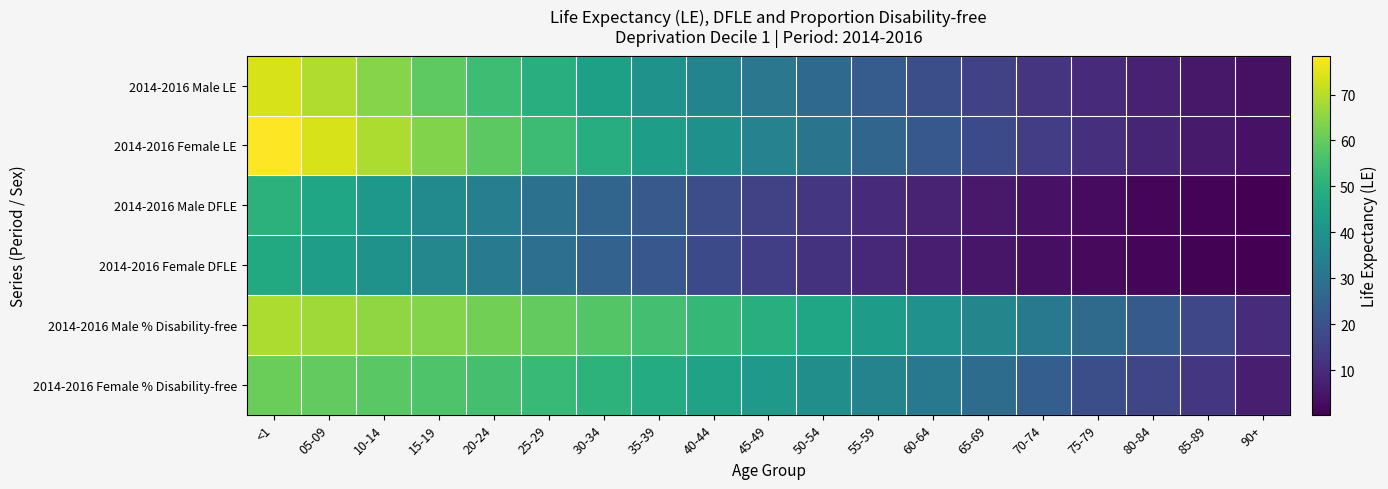

Reading left to right, what are all the values shown in this chart?

2014-2016 Male LE: <1=73.6	05-09=69.1	10-14=64.1	15-19=59.2	20-24=54.3	25-29=49.5	30-34=44.8	35-39=40.1	40-44=35.7	45-49=31.3	50-54=27.1	55-59=22.9	60-64=19.2	65-69=15.7	70-74=12.4	75-79=9.7	80-84=7.4	85-89=5.3	90+=3.7
2014-2016 Female LE: <1=78.5	05-09=73.7	10-14=68.8	15-19=63.8	20-24=58.9	25-29=54.0	30-34=49.1	35-39=44.3	40-44=39.4	45-49=34.8	50-54=30.2	55-59=25.9	60-64=21.8	65-69=17.9	70-74=14.4	75-79=11.1	80-84=8.3	85-89=5.9	90+=4.1
2014-2016 Male DFLE: <1=50.6	05-09=46.4	10-14=42.1	15-19=37.8	20-24=33.6	25-29=29.6	30-34=25.7	35-39=22.1	40-44=18.7	45-49=15.5	50-54=12.6	55-59=9.9	60-64=7.6	65-69=5.6	70-74=4.0	75-79=2.7	80-84=1.7	85-89=0.9	90+=0.4
2014-2016 Female DFLE: <1=47.7	05-09=44.0	10-14=40.2	15-19=36.4	20-24=32.5	25-29=28.7	30-34=25.0	35-39=21.4	40-44=17.9	45-49=14.7	50-54=11.8	55-59=9.1	60-64=6.9	65-69=5.0	70-74=3.4	75-79=2.1	80-84=1.4	85-89=0.8	90+=0.3
2014-2016 Male % Disability-free: <1=68.7	05-09=67.2	10-14=65.6	15-19=63.8	20-24=61.9	25-29=59.8	30-34=57.5	35-39=55.0	40-44=52.4	45-49=49.6	50-54=46.6	55-59=43.3	60-64=39.7	65-69=36.0	70-74=31.9	75-79=27.3	80-84=22.5	85-89=17.0	90+=10.3
2014-2016 Female % Disability-free: <1=60.8	05-09=59.7	10-14=58.5	15-19=57.0	20-24=55.3	25-29=53.3	30-34=50.9	35-39=48.3	40-44=45.5	45-49=42.4	50-54=38.9	55-59=35.3	60-64=31.8	65-69=27.9	70-74=23.7	75-79=19.2	80-84=16.5	85-89=12.7	90+=6.8